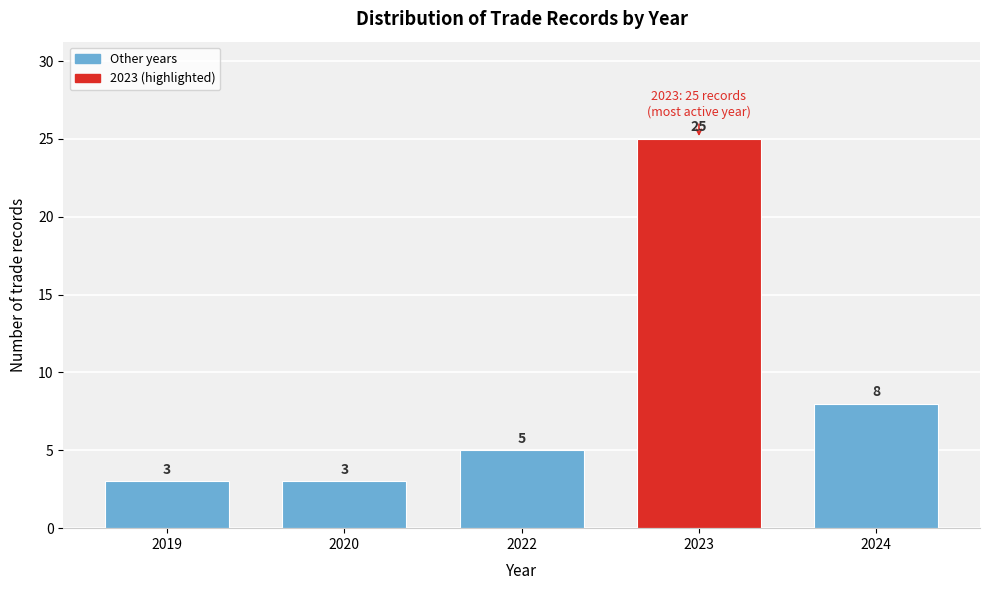

Reading left to right, extract all data points from this chart.

3	3	5	25	8